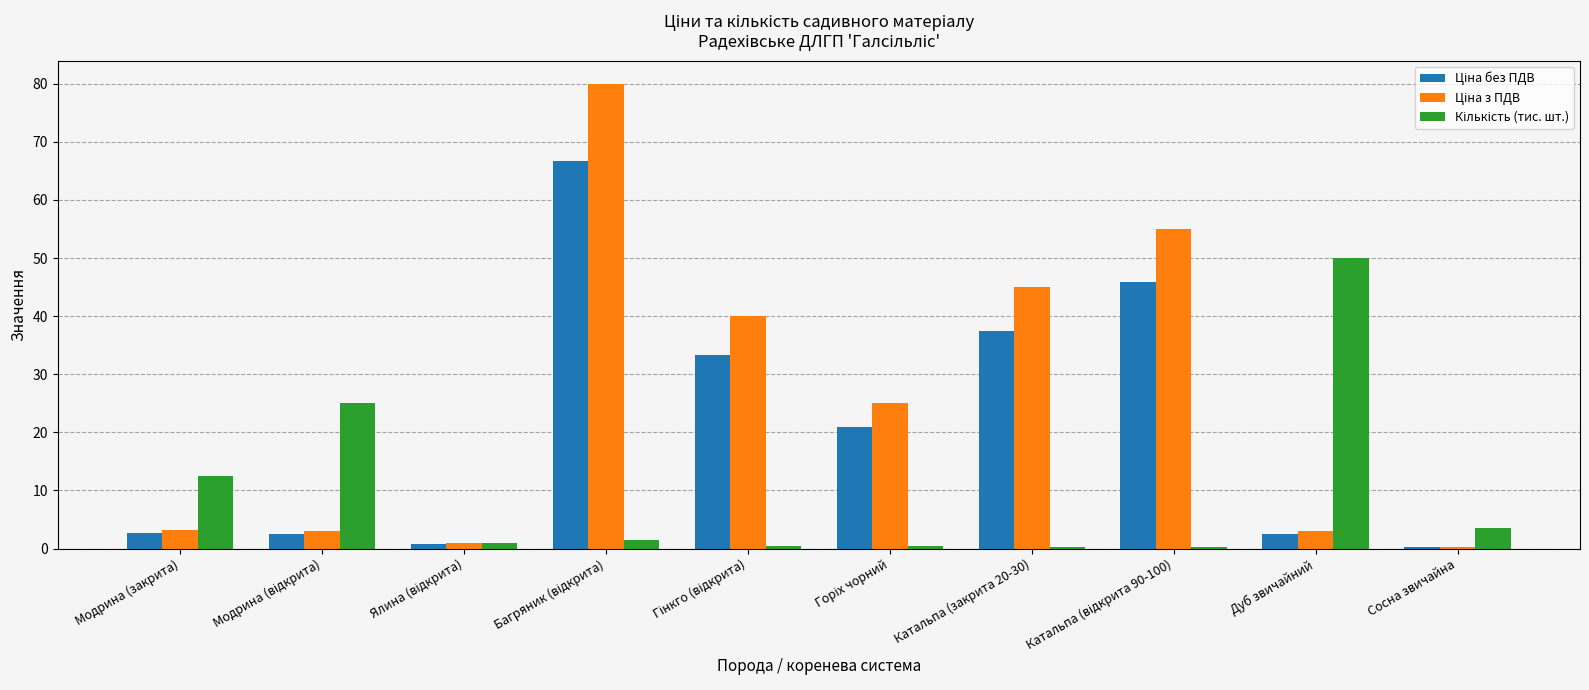

What is the greatest value displayed?

80.0